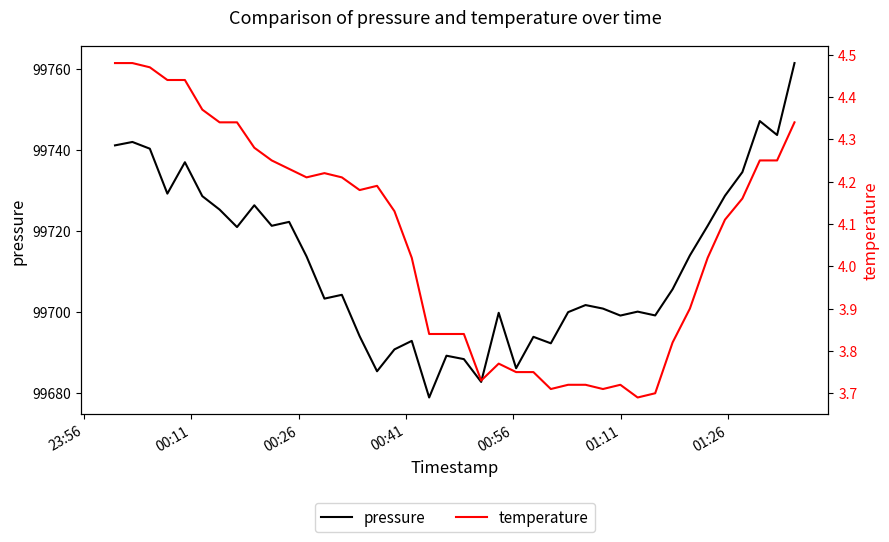

What are all the series names shown in the legend?

pressure, temperature